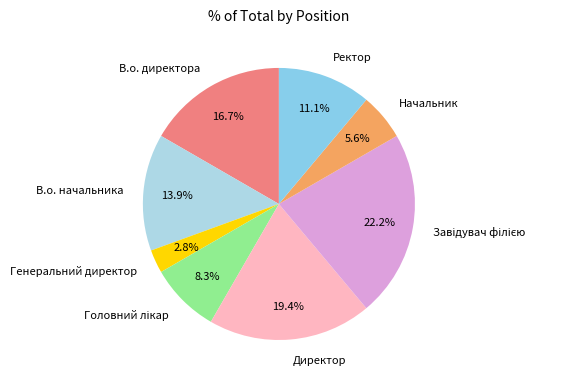

Is there a majority slice in this chart?

No